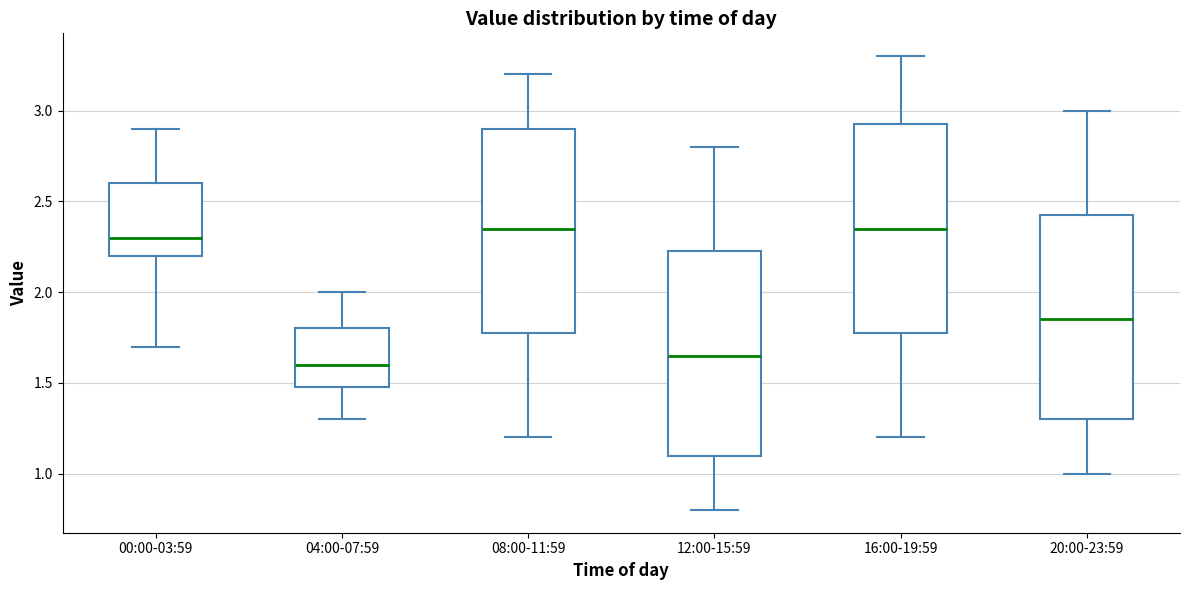

Where does the lower whisker of the box for 04:00-07:59 end on the y-axis? The values are not printed on the chart, so give them approximately, as read against the axis.

1.30